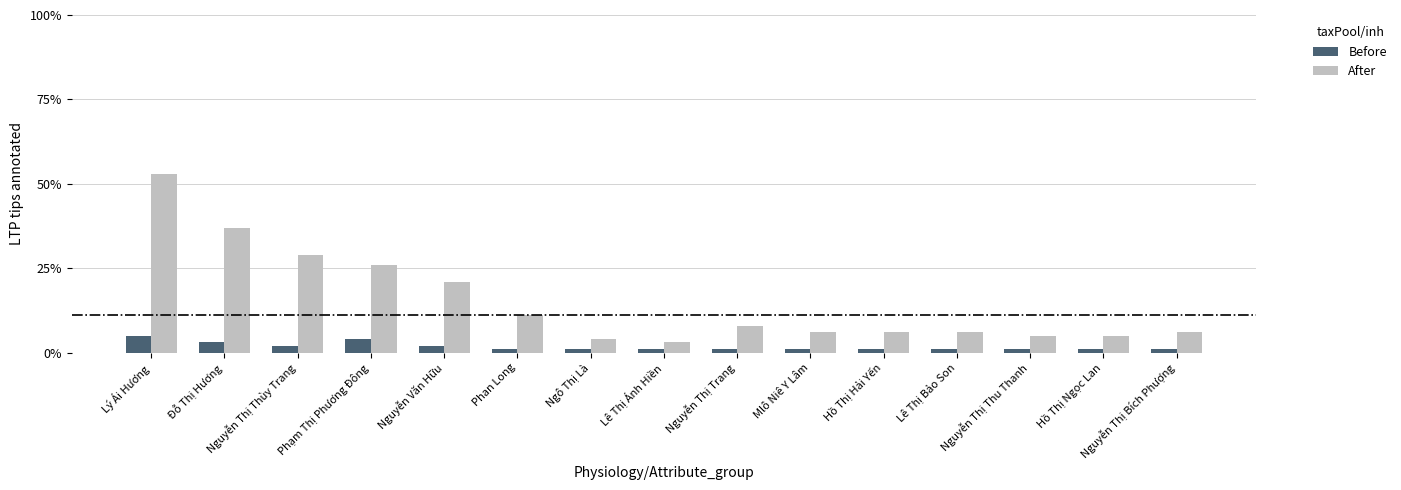

Rank the series at Nguyễn Thị Thùy Trang from highest to lowest value.

After, Before